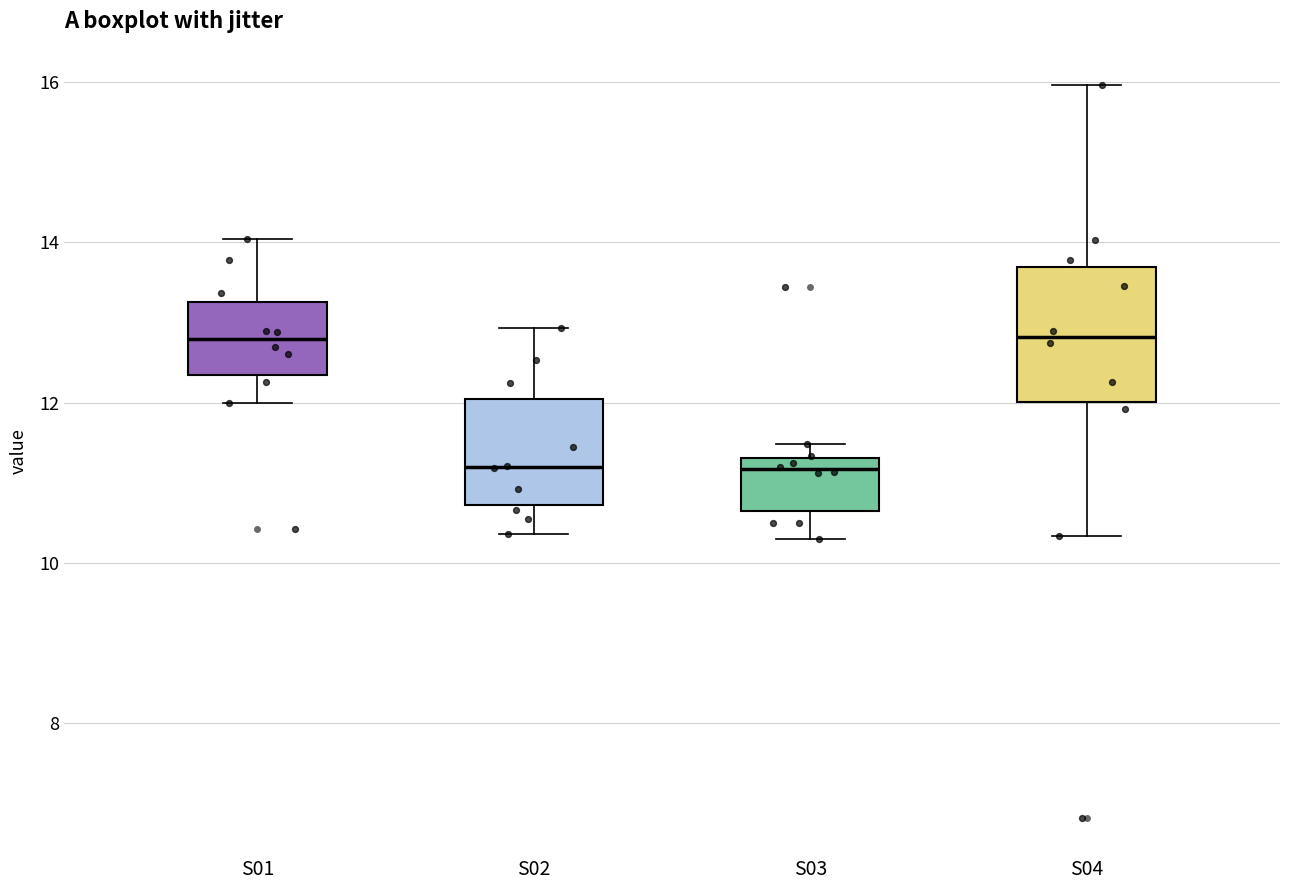

Reading left to right, transcribe this box plot: for each box, give where its median line is, the range the box spans, and where its two whiskers end, as read against the y-axis. The values are not printed on the chart, so give them approximately, as read against the axis.

S01: median 12.8, box 12.4 to 13.2, whiskers 12.0 to 14.0
S02: median 11.2, box 10.8 to 12.0, whiskers 10.4 to 13.0
S03: median 11.2, box 10.6 to 11.4, whiskers 10.4 to 11.4 (just above the box's upper edge)
S04: median 12.8, box 12.0 to 13.6, whiskers 10.4 to 16.0